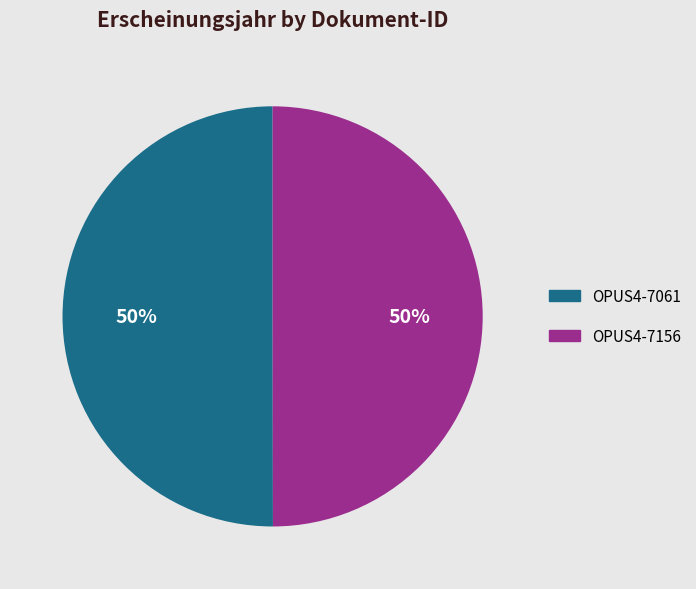

Approximately how many times larger is the value at OPUS4-7061 compared to OPUS4-7156?

1.0